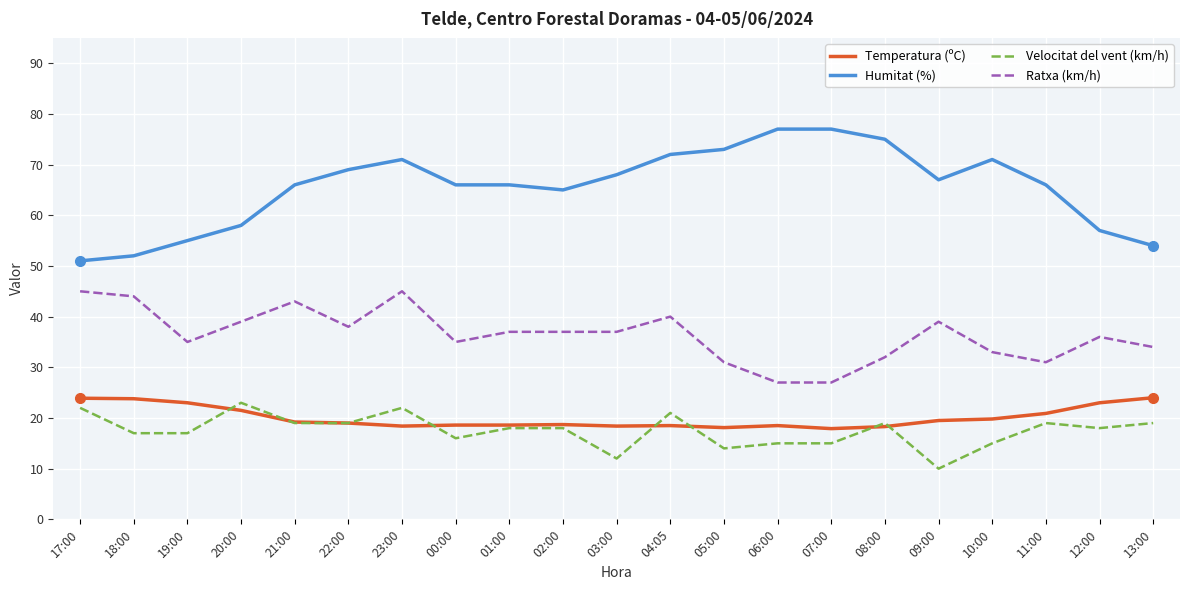

Which series has the widest spread of values?

Humitat (%)